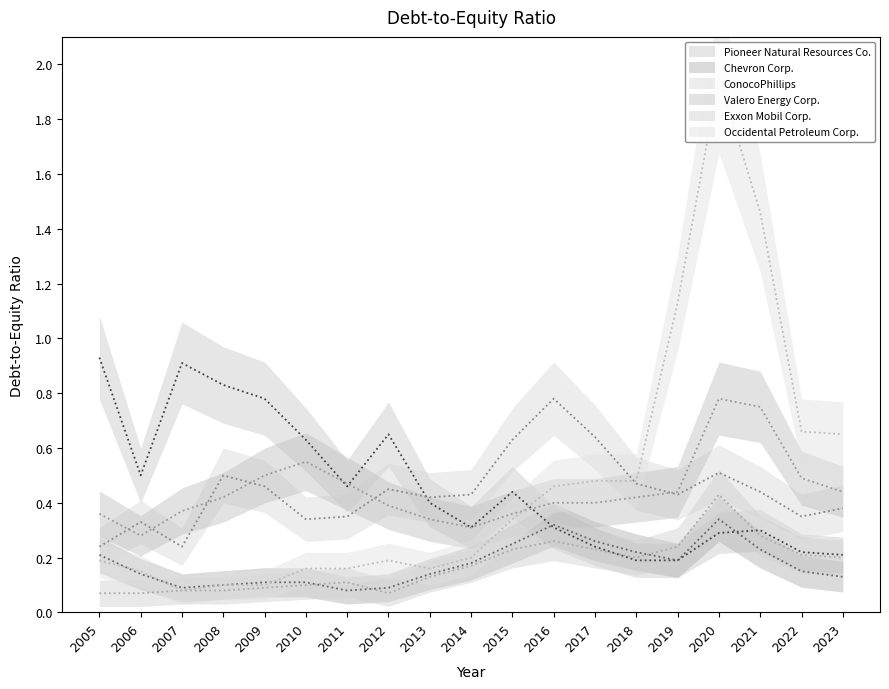

At which category is the sum across all series the highest?

2020